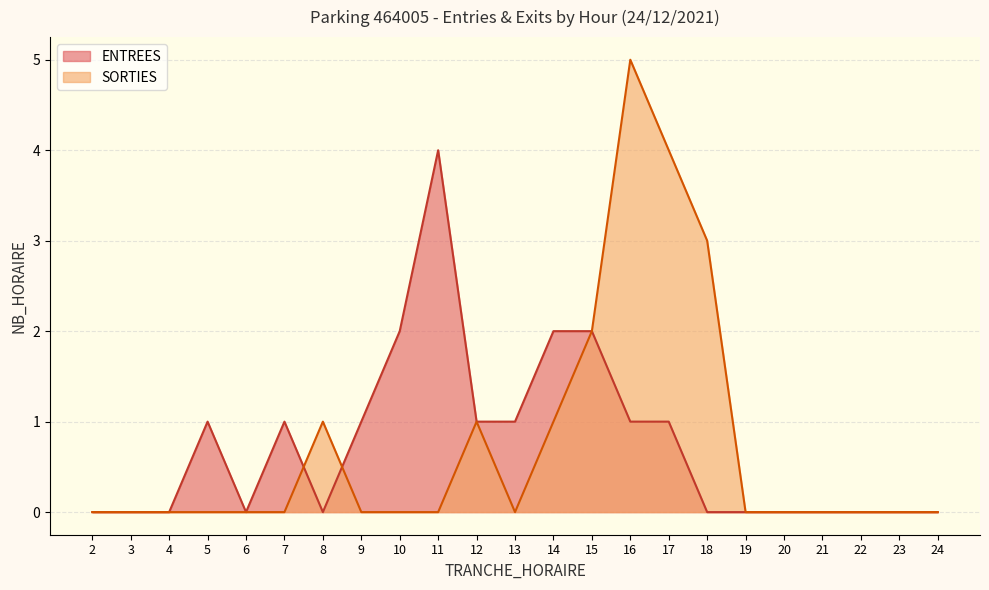

Between 15 and 22, which series saw the biggest shift?

ENTREES